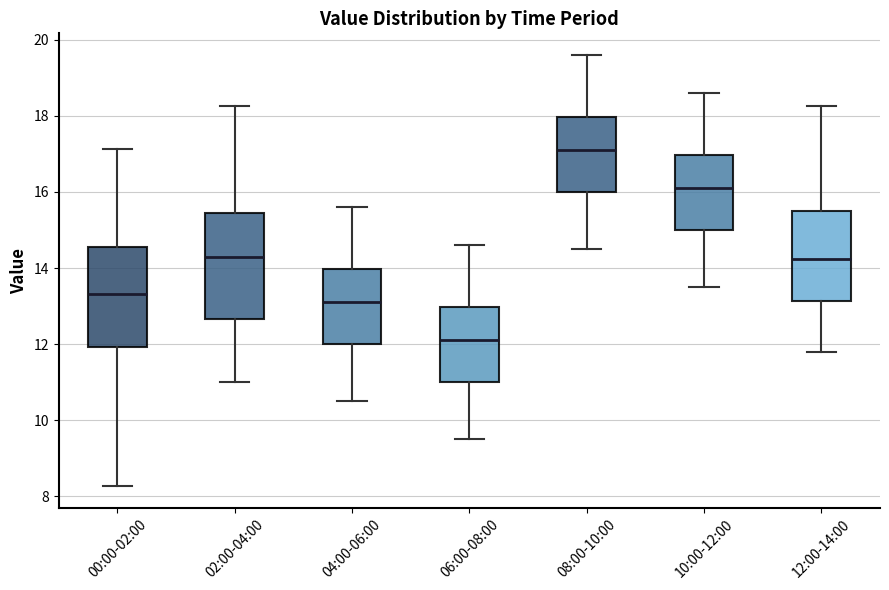

Which box's median line is the lowest?

06:00-08:00